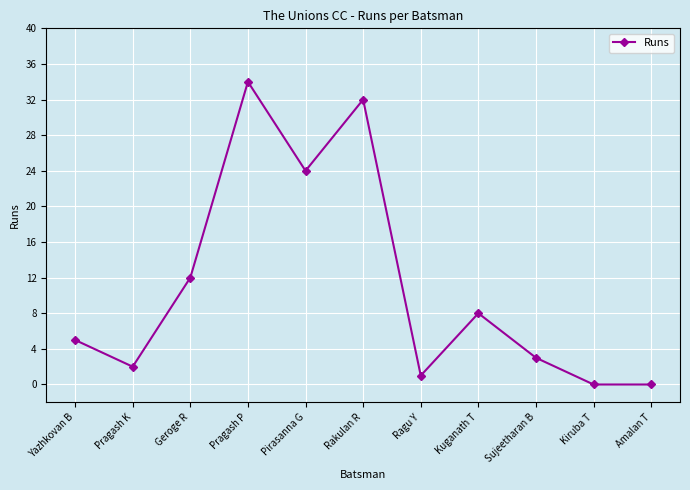

How many lines are shown in the chart?

1